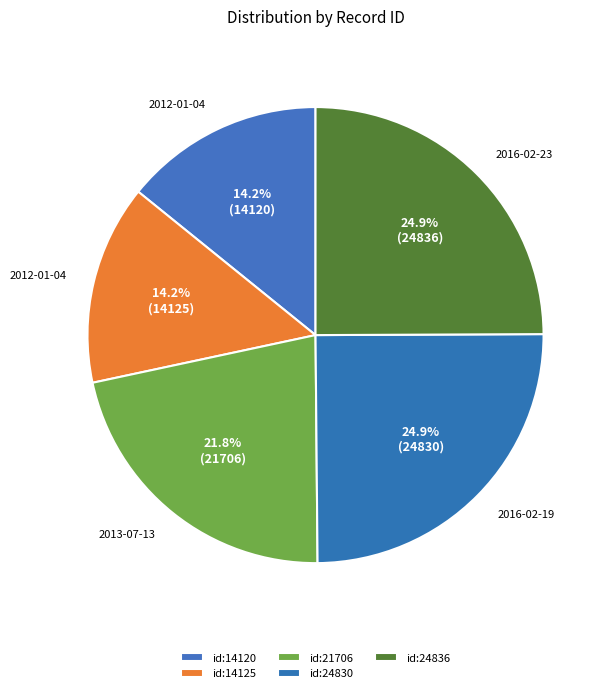

Rank the categories by value from highest to lowest.

2016-02-23 (id:24836), 2016-02-19 (id:24830), 2013-07-13 (id:21706), 2012-01-04 (id:14125), 2012-01-04 (id:14120)